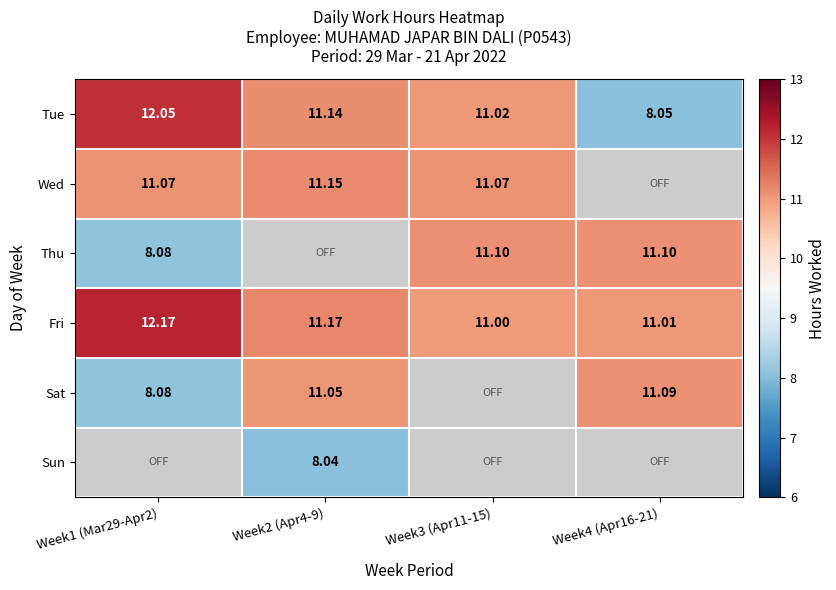

What is the greatest value displayed?

12.2